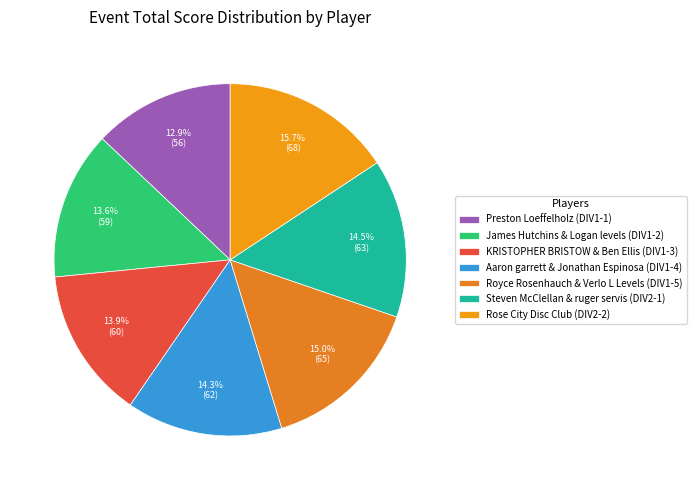

To the nearest percent, what percentage of the pie is KRISTOPHER BRISTOW & Ben Ellis (DIV1-3)?

14%